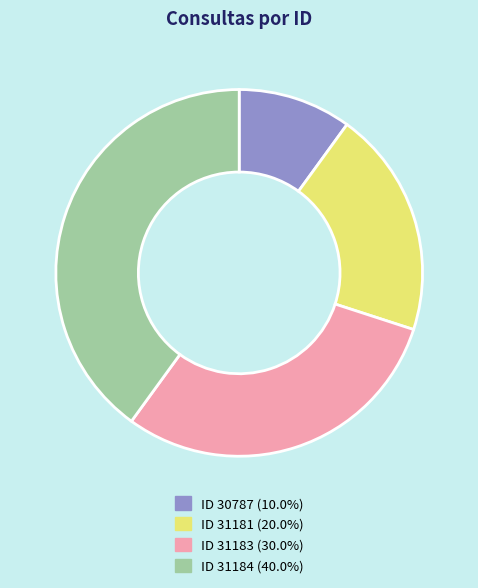

Is there any slice that represents more than half of the pie?

No